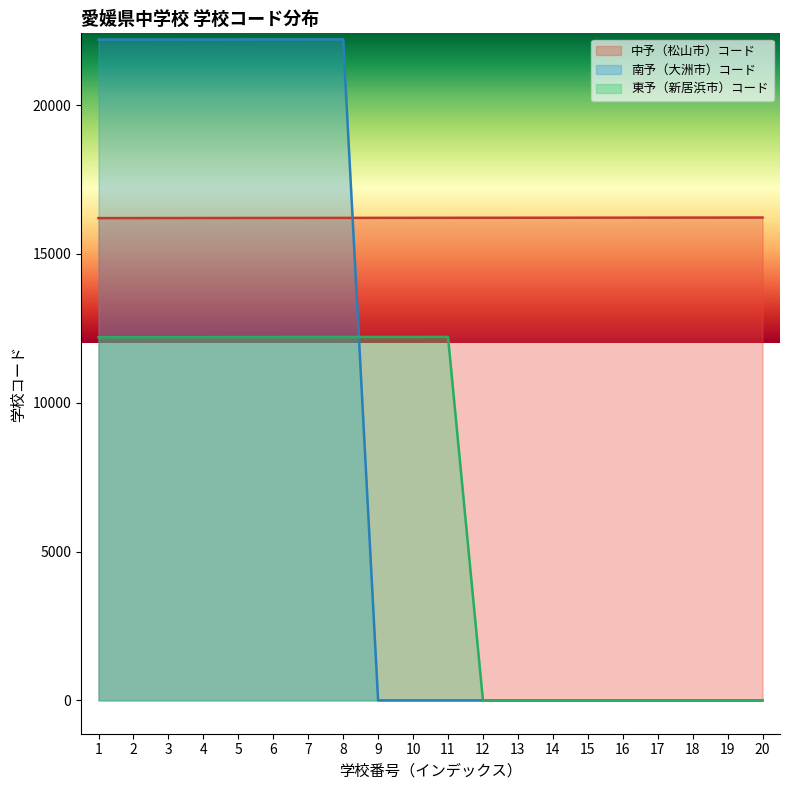

How many lines are shown in the chart?

3